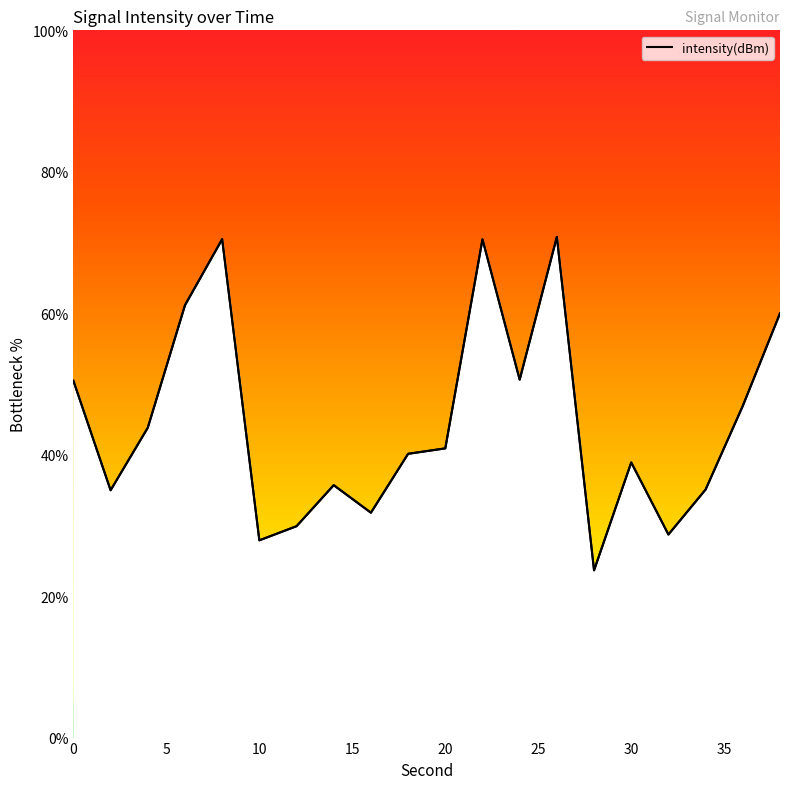

How many categories are shown in the chart?

20